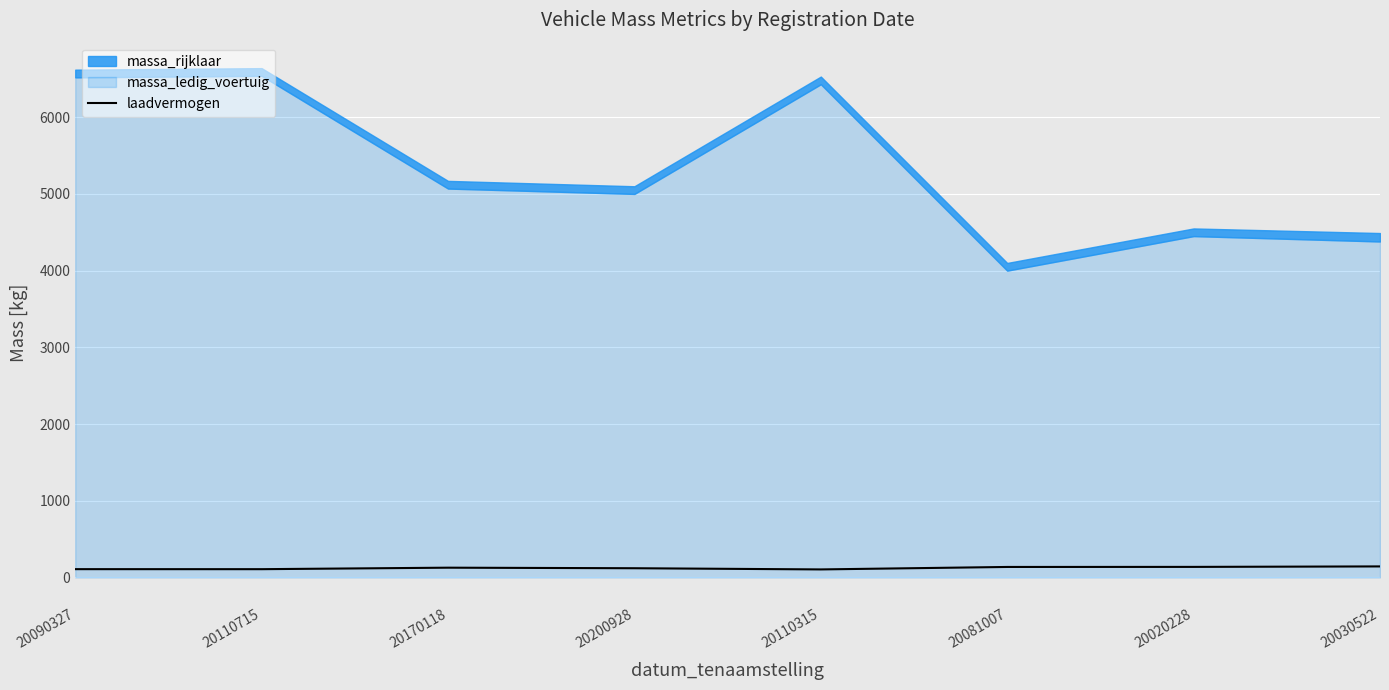

The laadvermogen series shows 136.7 at 20081007. True or false?

True